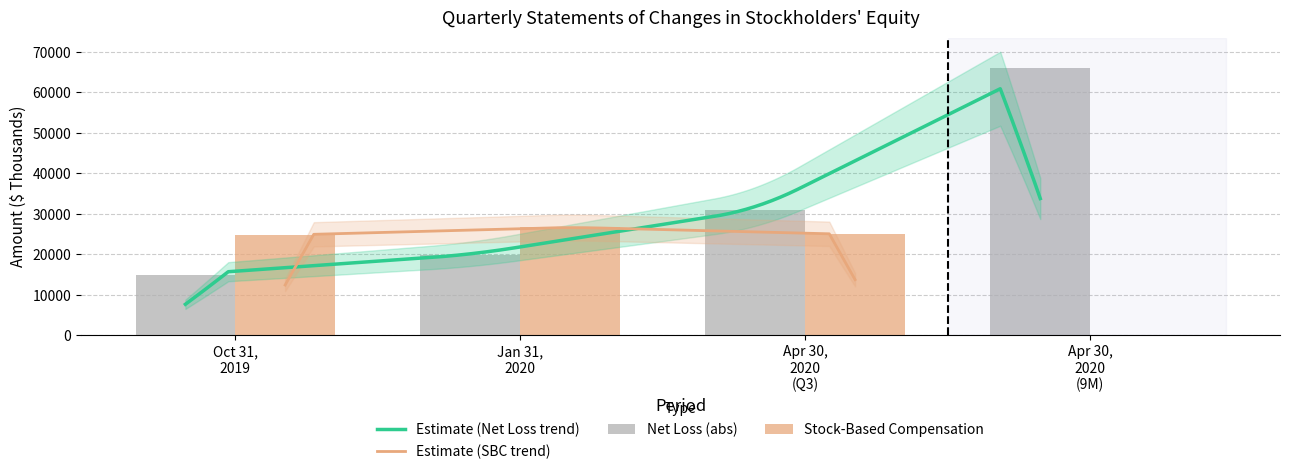

Which has a higher value, Oct 31,
2019 or Apr 30,
2020
(Q3)?

Apr 30,
2020
(Q3)